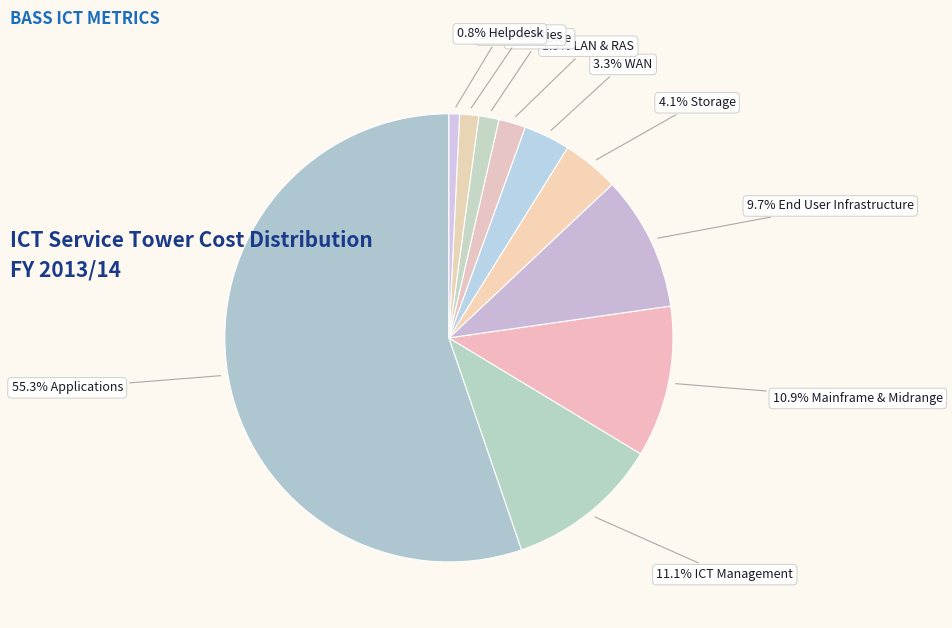

Which slice is the largest?

Applications